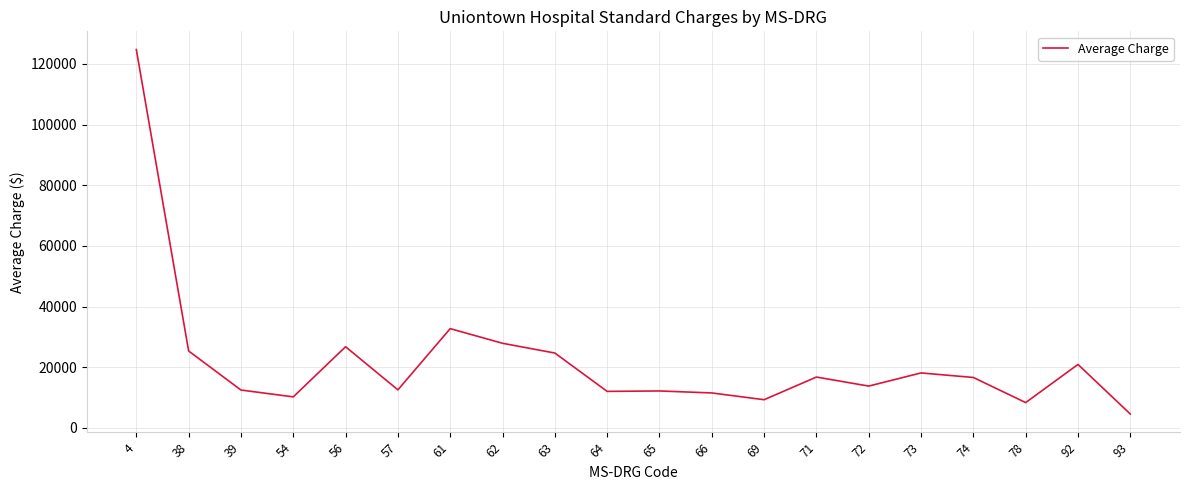

What is the change in value from 38 to 71?

-8596.0